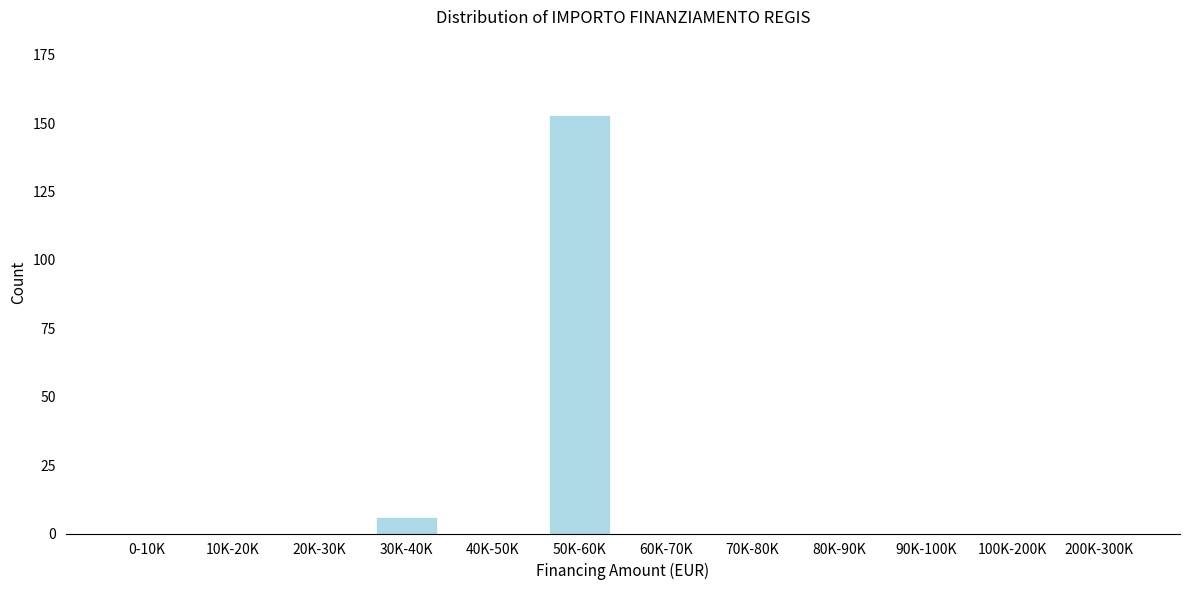

Reading left to right, what are all the values shown in this chart?

0-10K=0	10K-20K=0	20K-30K=0	30K-40K=6	40K-50K=0	50K-60K=153	60K-70K=0	70K-80K=0	80K-90K=0	90K-100K=0	100K-200K=0	200K-300K=0